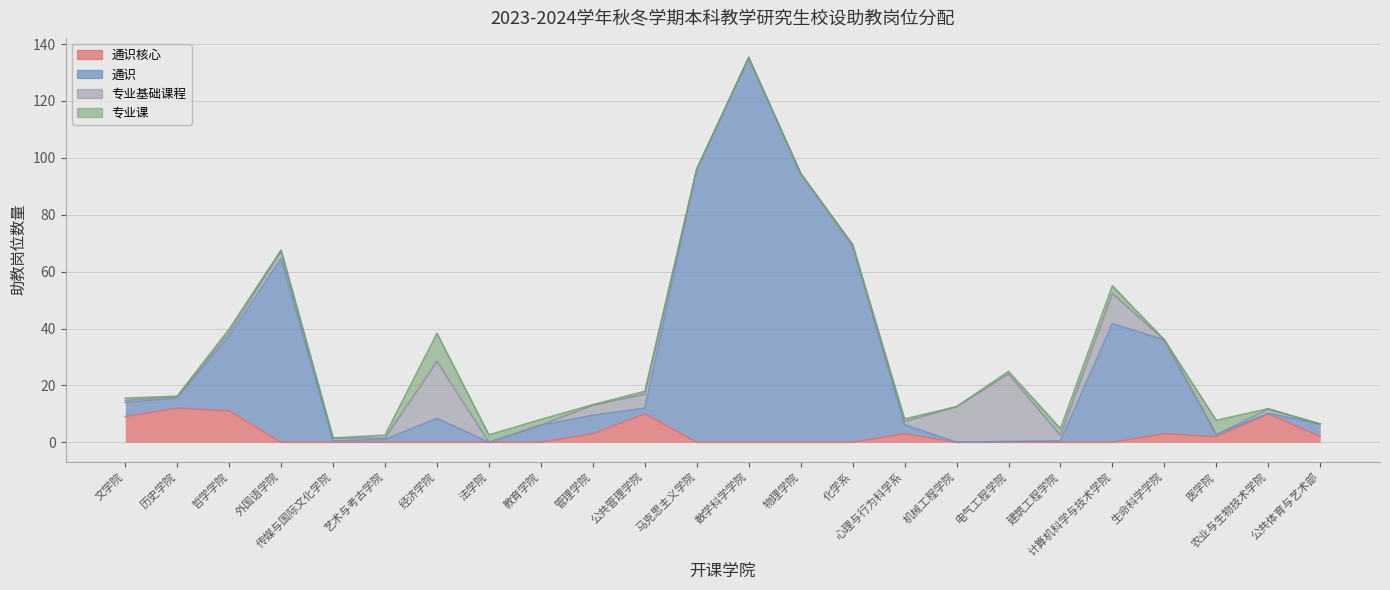

Where is the first local maximum for 通识?

外国语学院